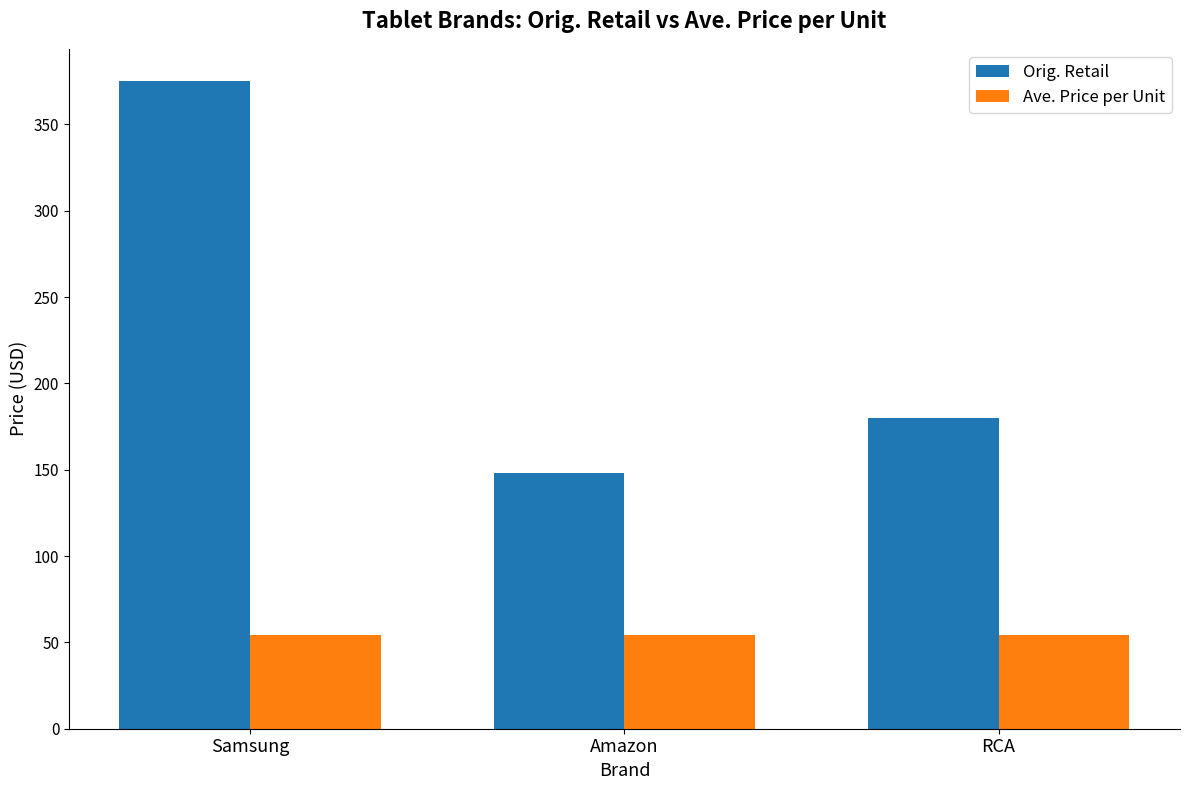

Which series has the largest range (max minus min)?

Orig. Retail